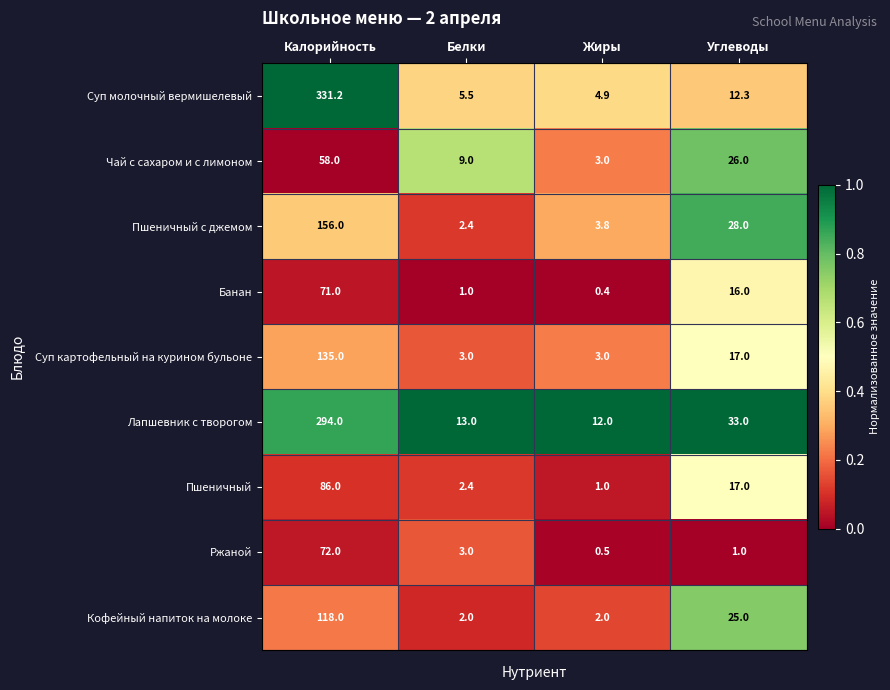

What is the total value across all series at Углеводы?

175.3